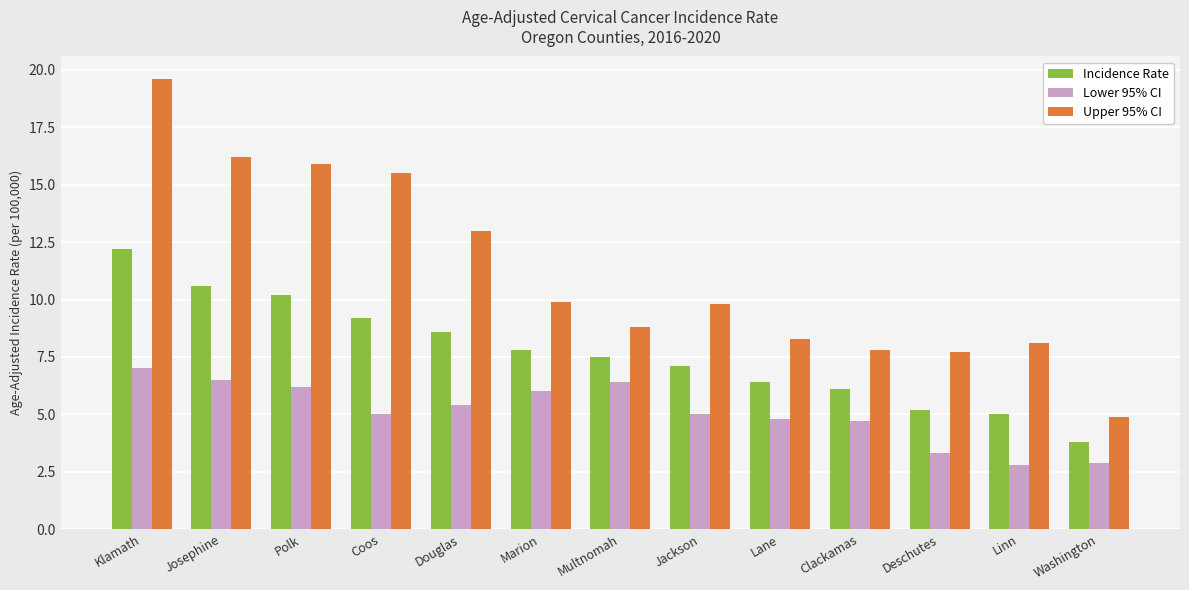

Which series has the largest range (max minus min)?

Upper 95% CI